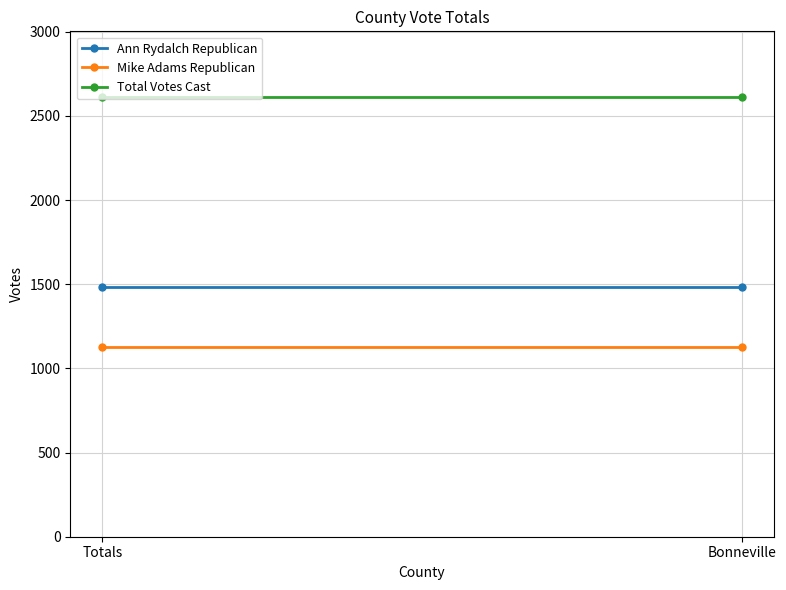

List the labels in order of Mike Adams Republican value, smallest first.

Totals, Bonneville